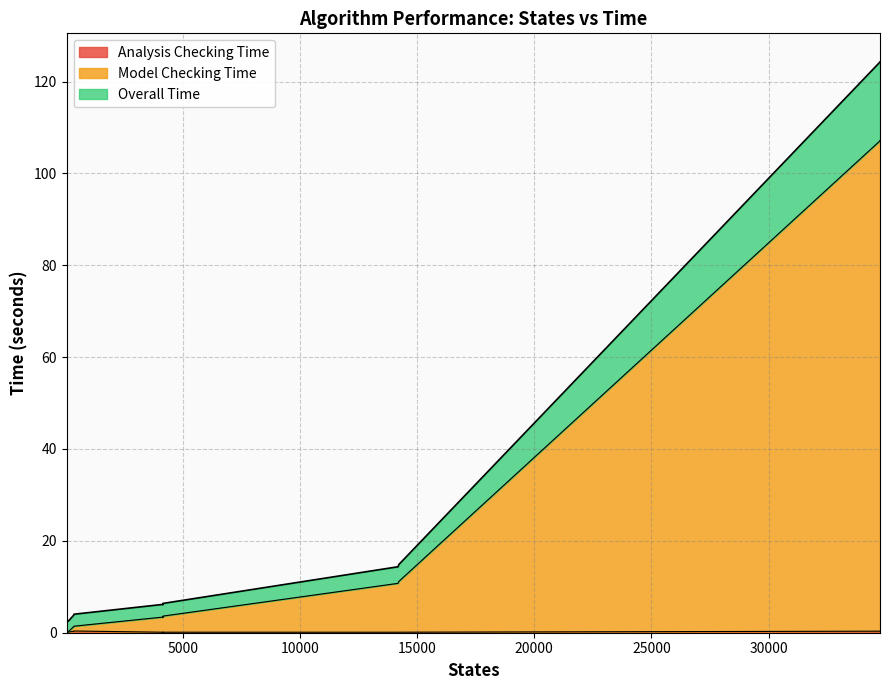

The Analysis Checking Time series shows 0.3 at 4. True or false?

True